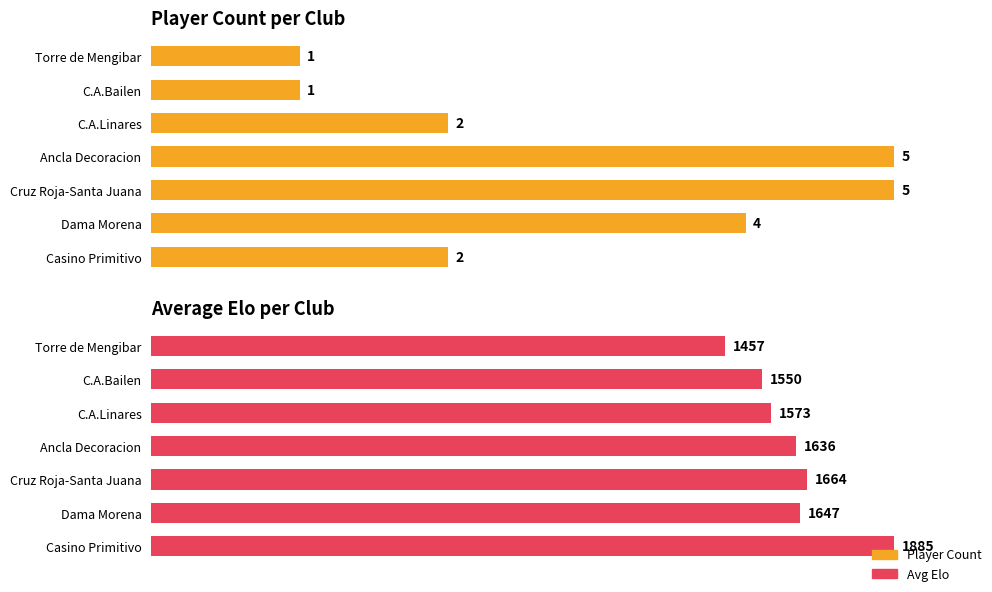

How many bars are there in total?

14